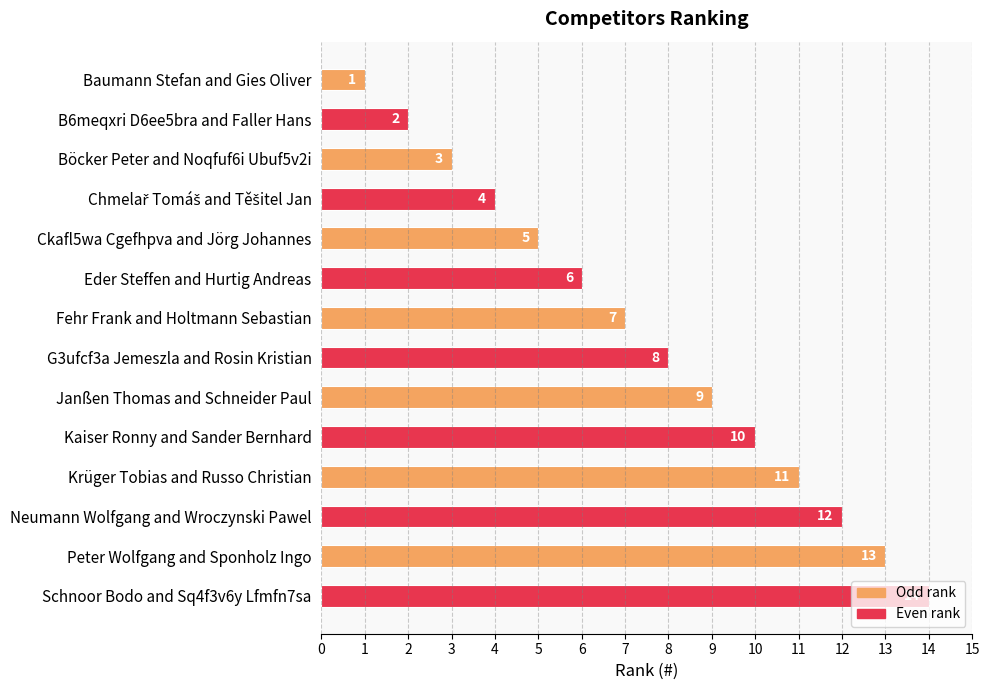

What is the difference between the second highest and minimum values?

12